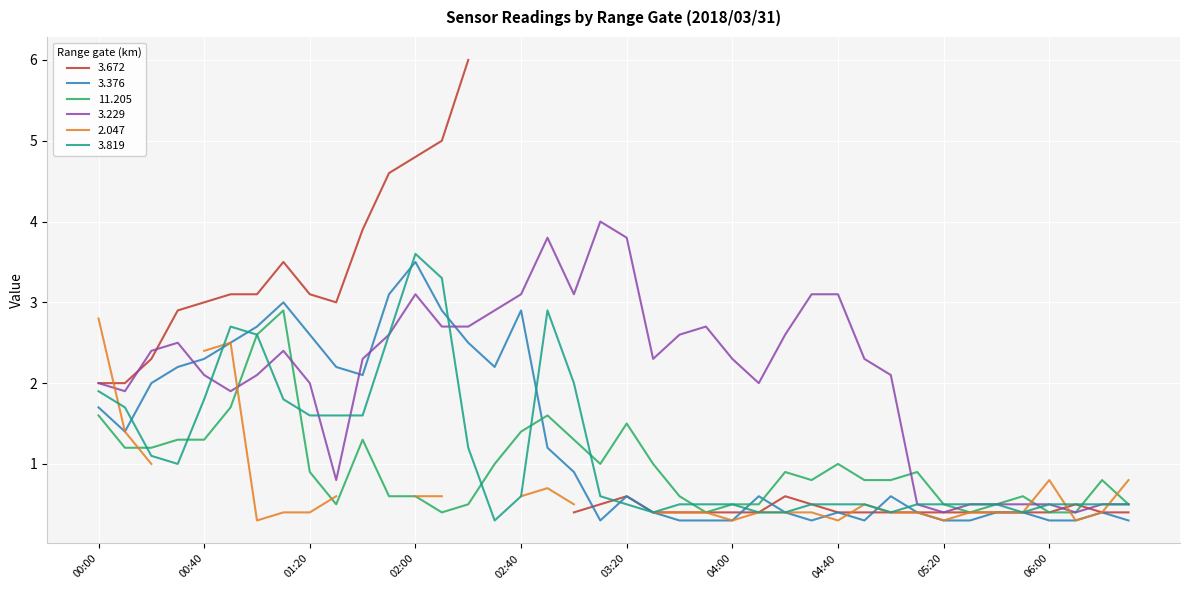

At which category is the sum across all series the highest?

02:00